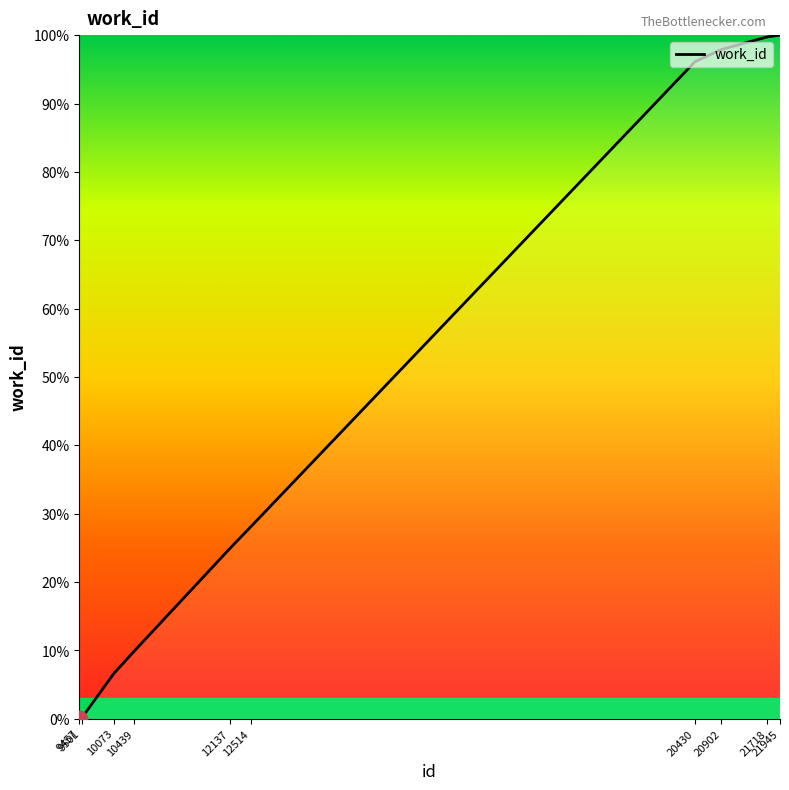

The value at 20430 is 150.9. True or false?

False